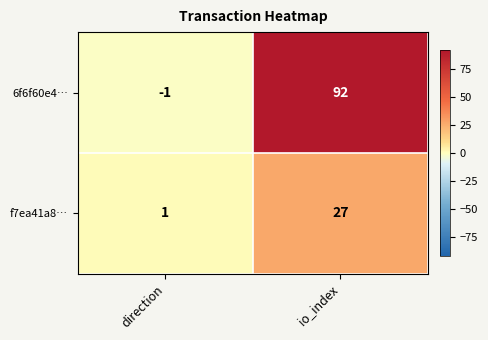

Which category has the highest value in the 6f6f60e4… series?

io_index